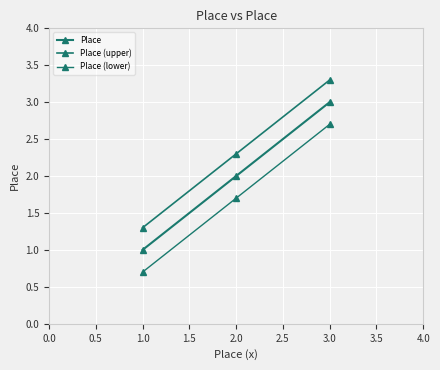

What is the value of the Place point at the 1st from the left?

1.0